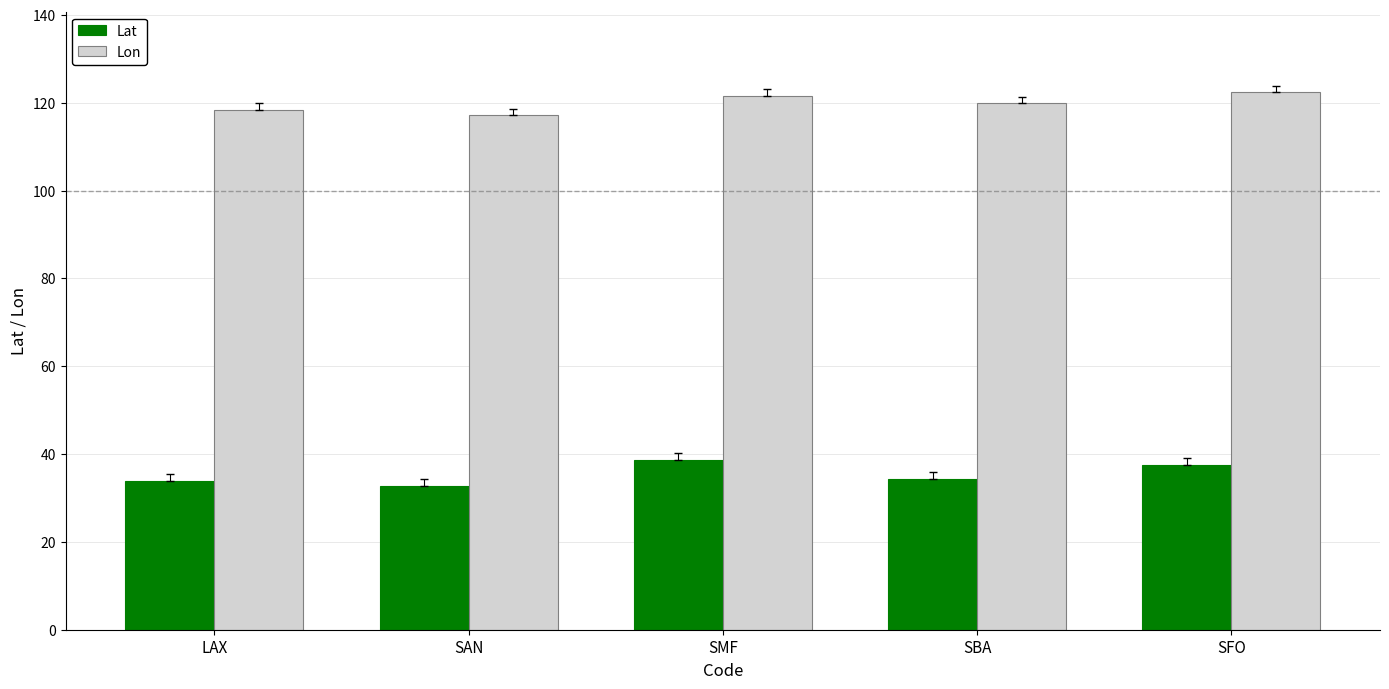

How many values in the Lon series are below 119?

2